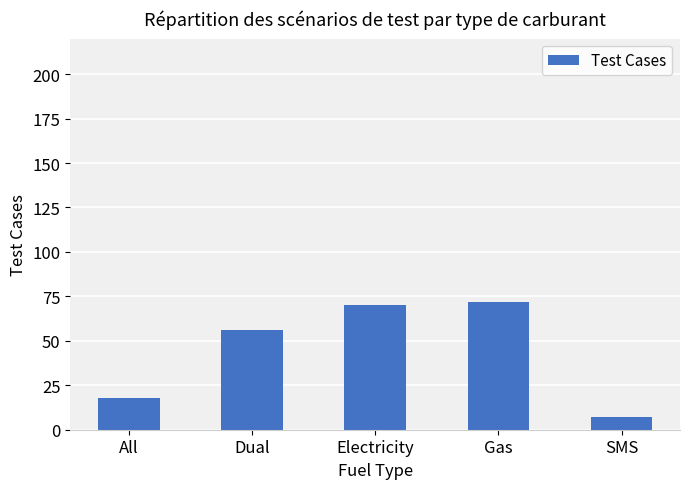

How many series are shown in this chart?

1